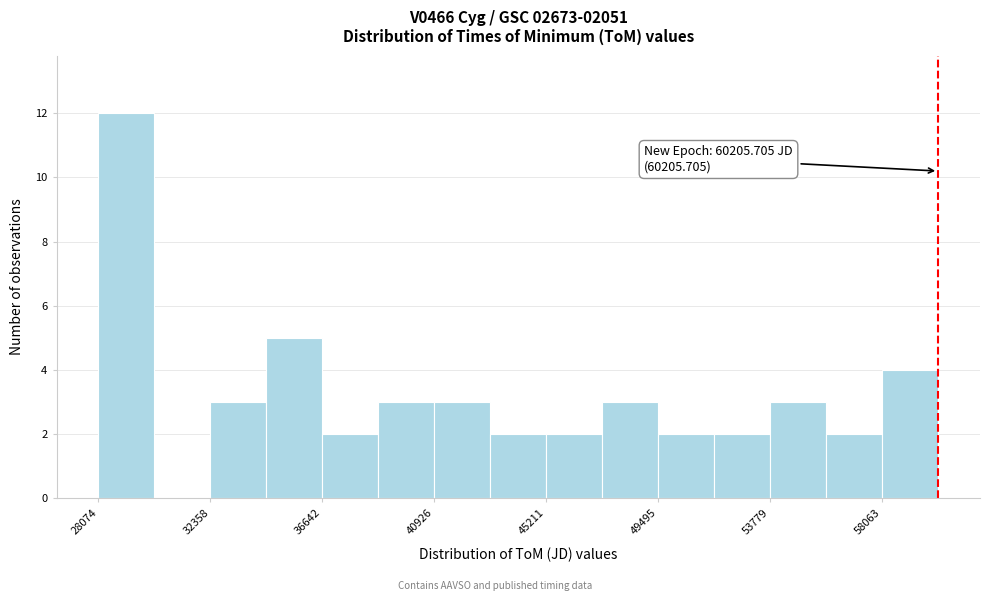

Which range on the x-axis has the tallest bar?

28000 to 30000